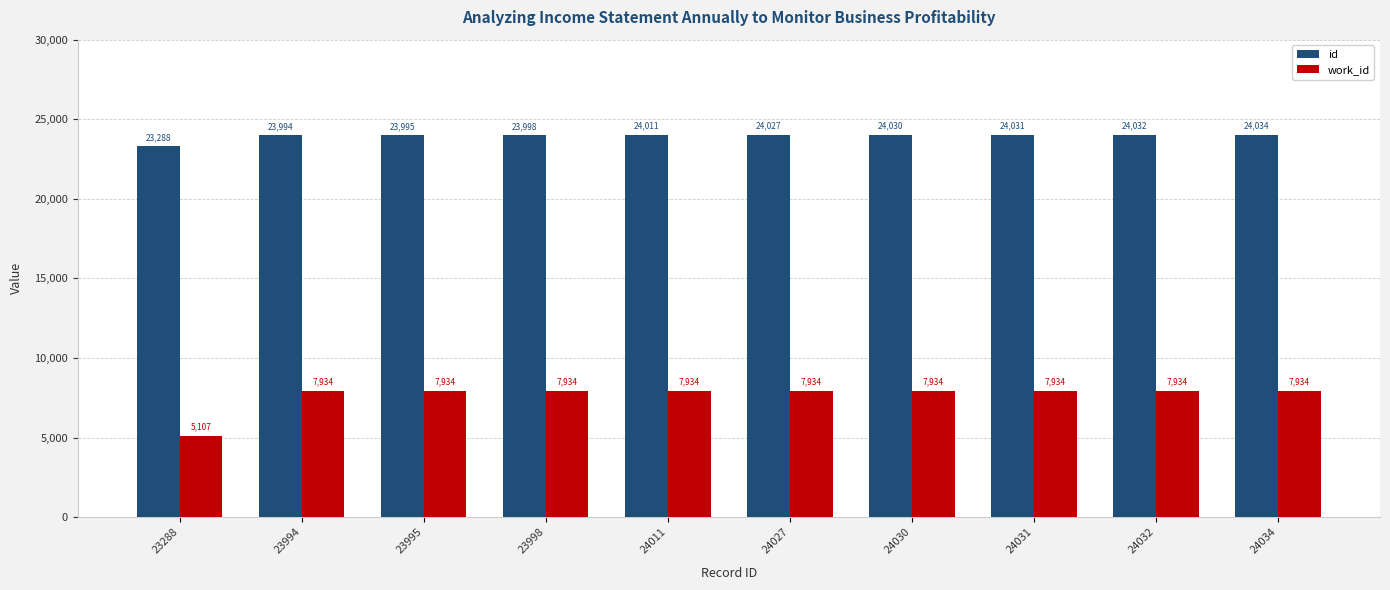

Is the value of work_id at 24034 greater than the value of id at 24031?

No